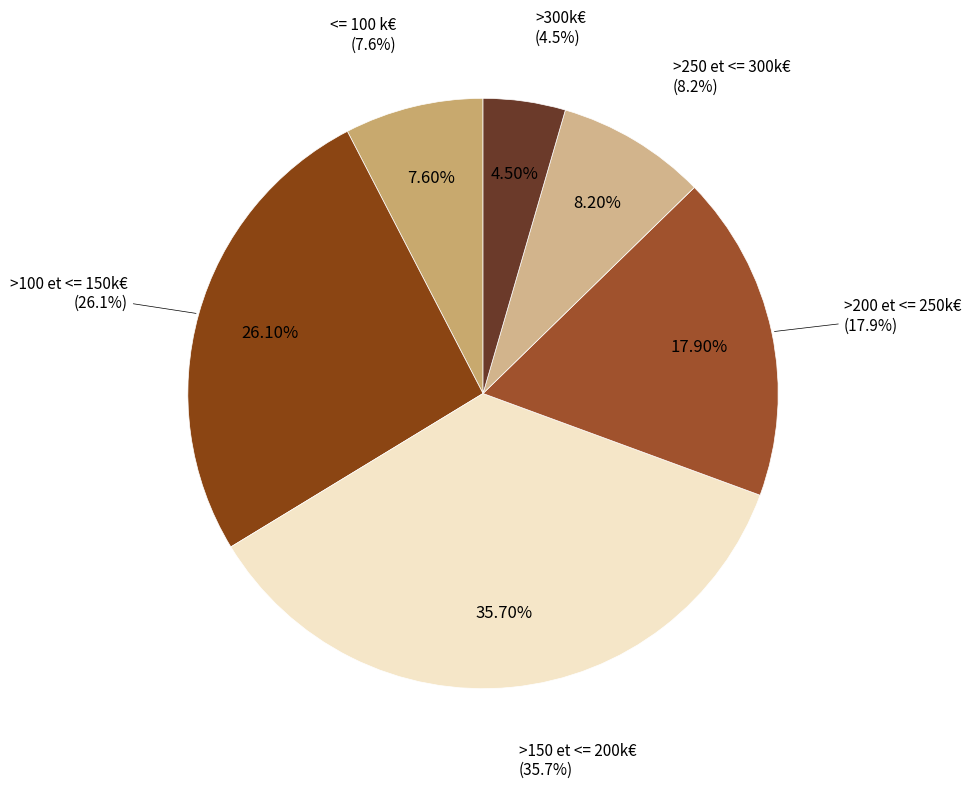

To the nearest percent, what portion does >200 et <= 250k€ represent?

18%